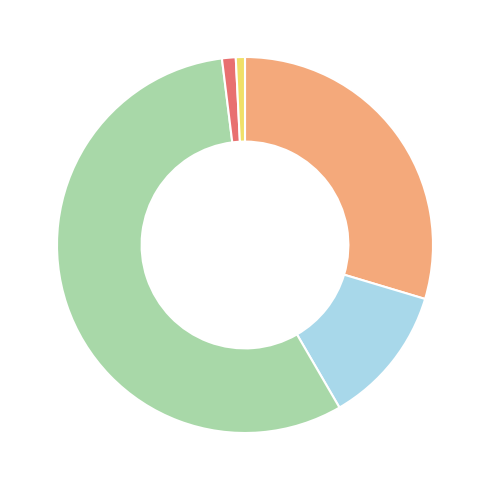

Is there a majority slice in this chart?

Yes